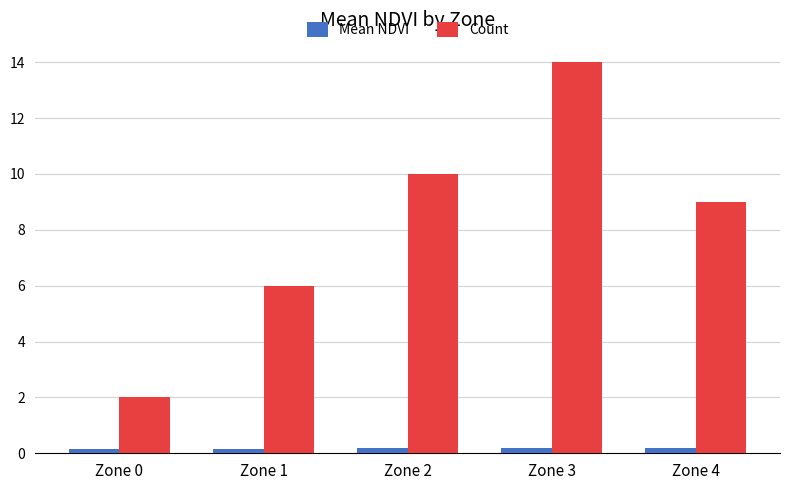

The value of Count at Zone 4 is 3.9. True or false?

False